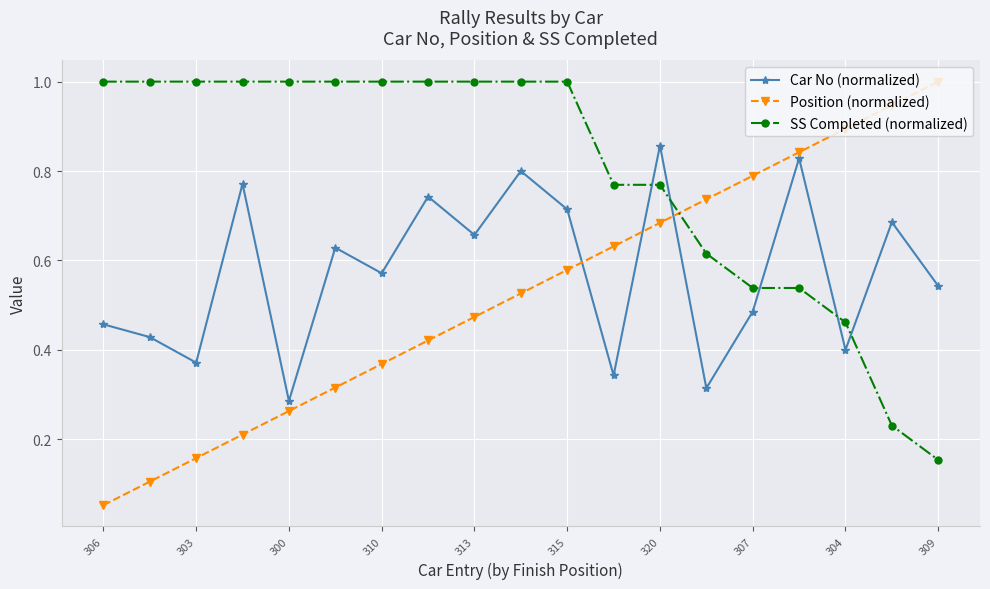

What is the maximum value for SS Completed (normalized)?

1.0